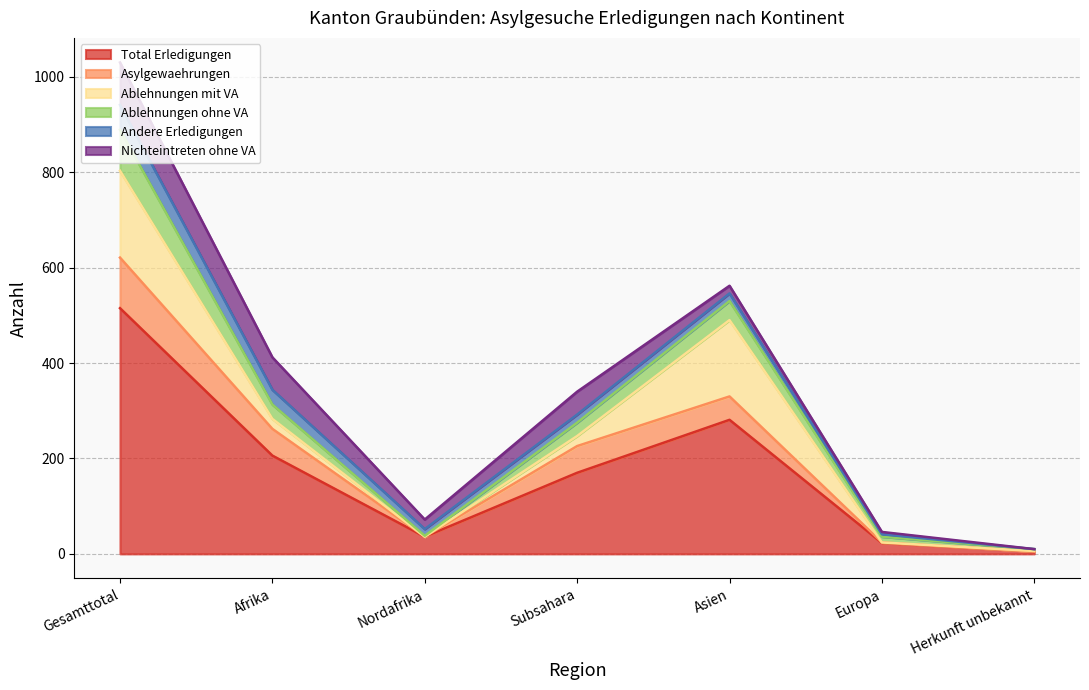

After their last crossing, which series has the higher values: Nichteintreten ohne VA or Asylgewaehrungen?

Nichteintreten ohne VA